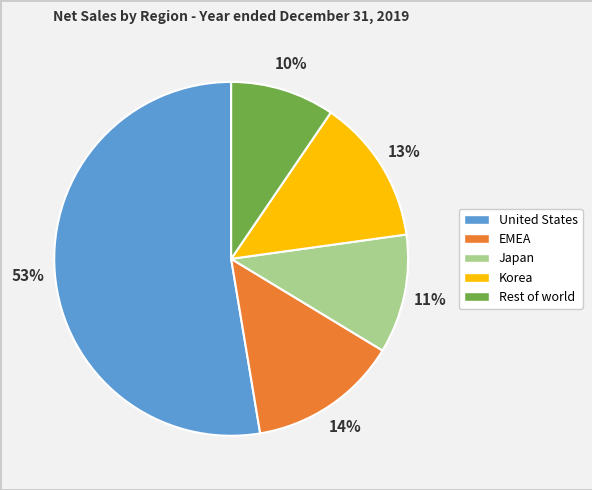

What percentage is the Japan slice, to the nearest percent?

11%